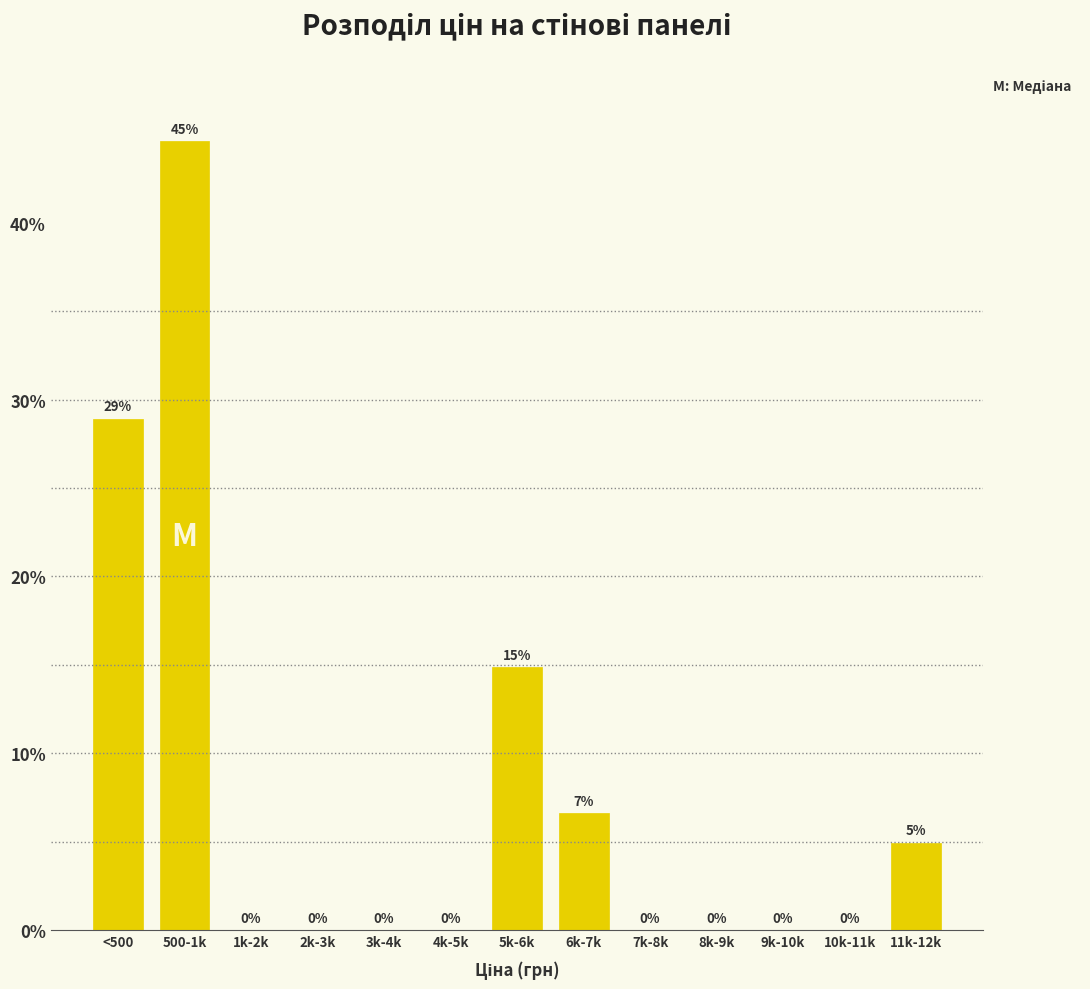

What is the maximum value shown in the chart?

44.6